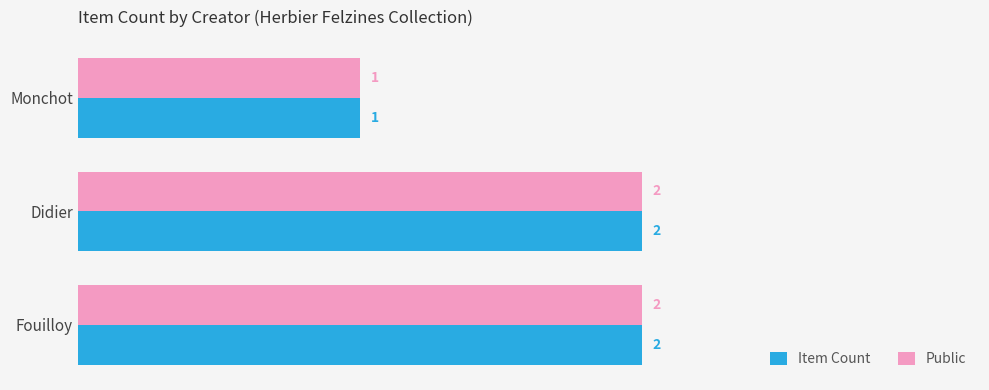

True or false: Item Count has a value of 1 at Monchot.

True